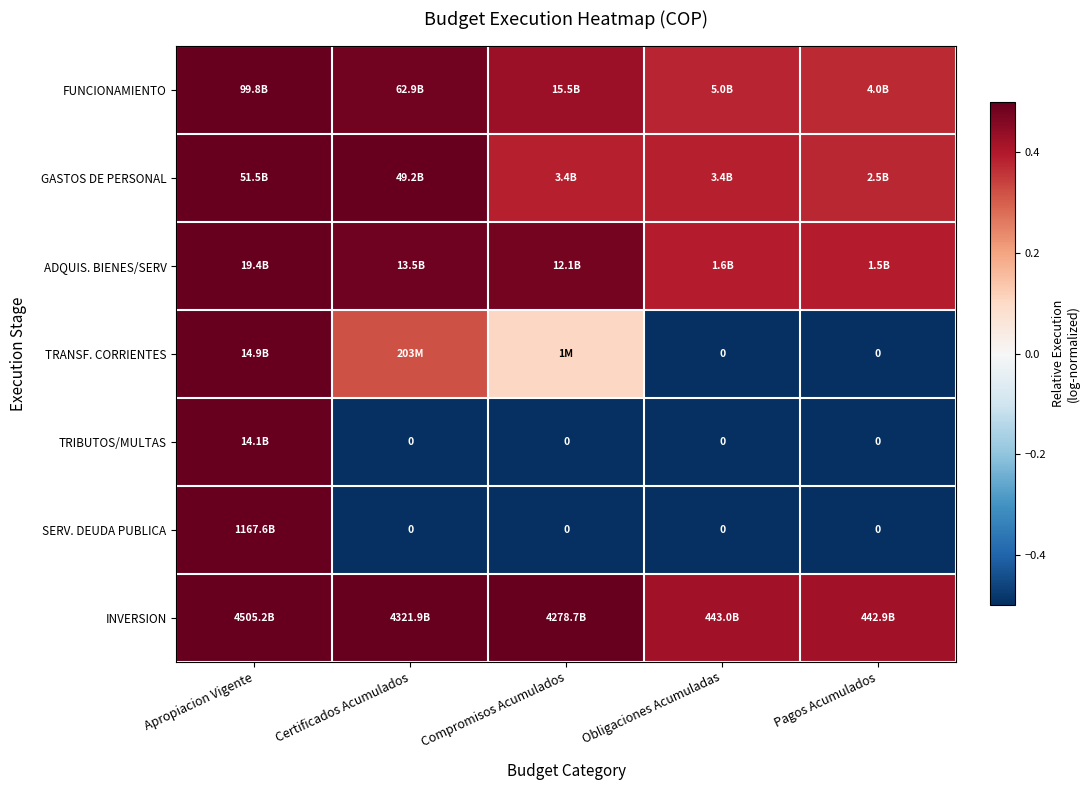

True or false: TRIBUTOS/MULTAS has a value of -0.1 at Certificados Acumulados.

False